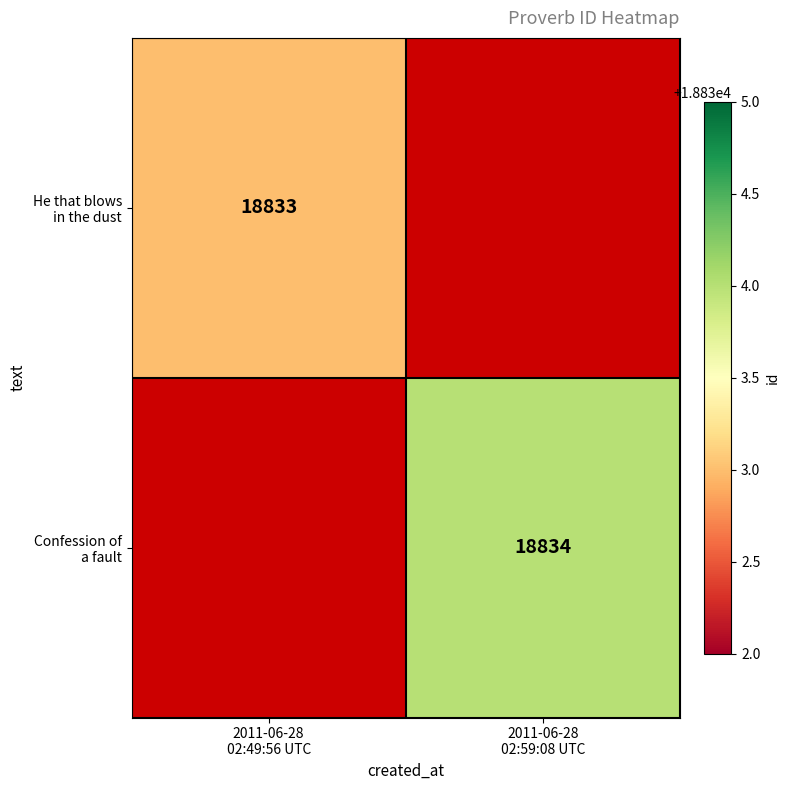

What is the highest value of the He that blows in the dust series?

18833.0